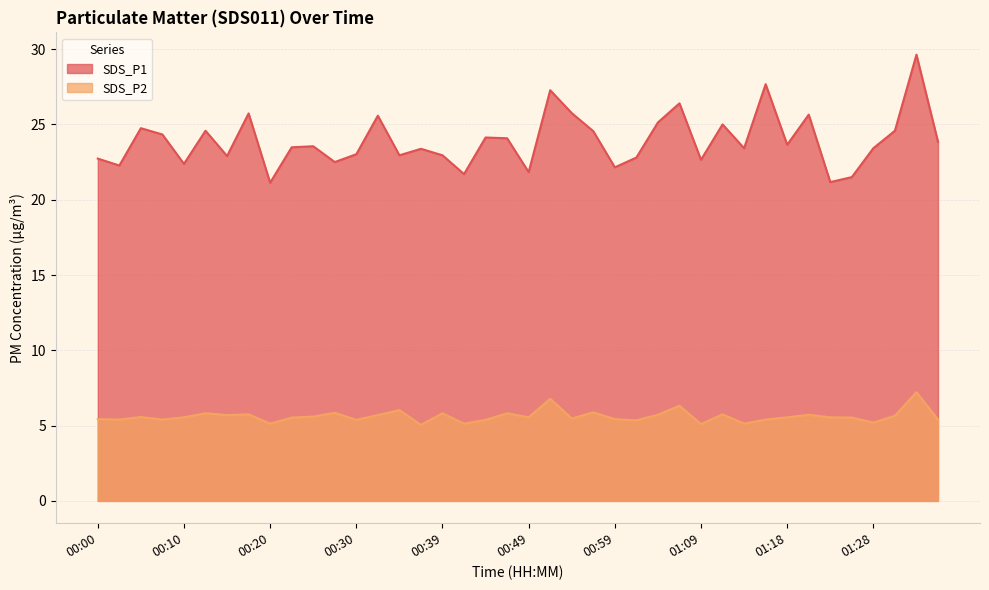

Is the value of SDS_P1 at 00:51 greater than the value of SDS_P2 at 01:09?

Yes